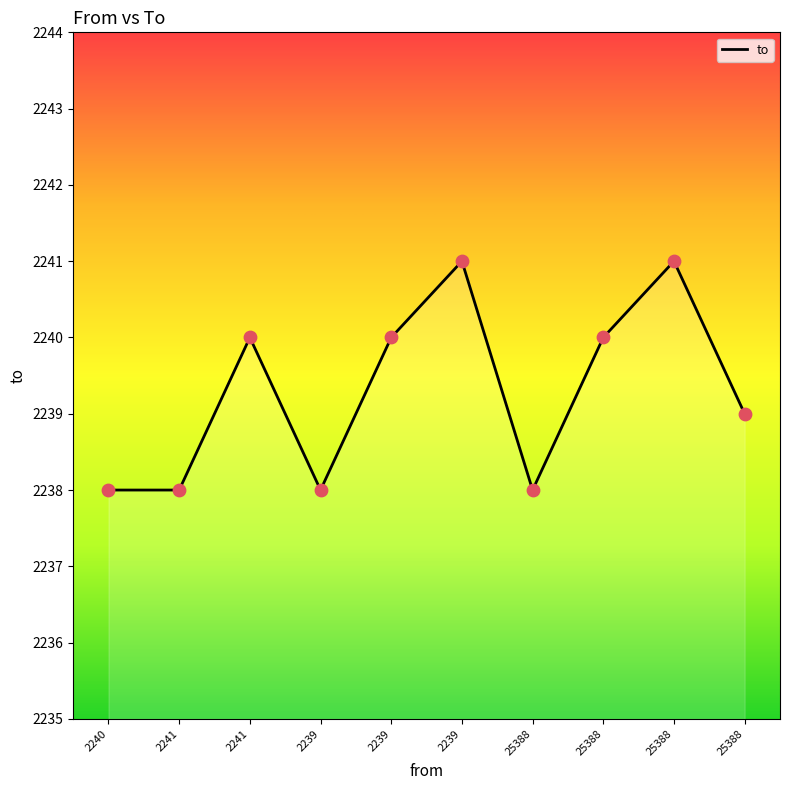

Approximately how many times larger is the value at 25388 compared to 25388?

1.0